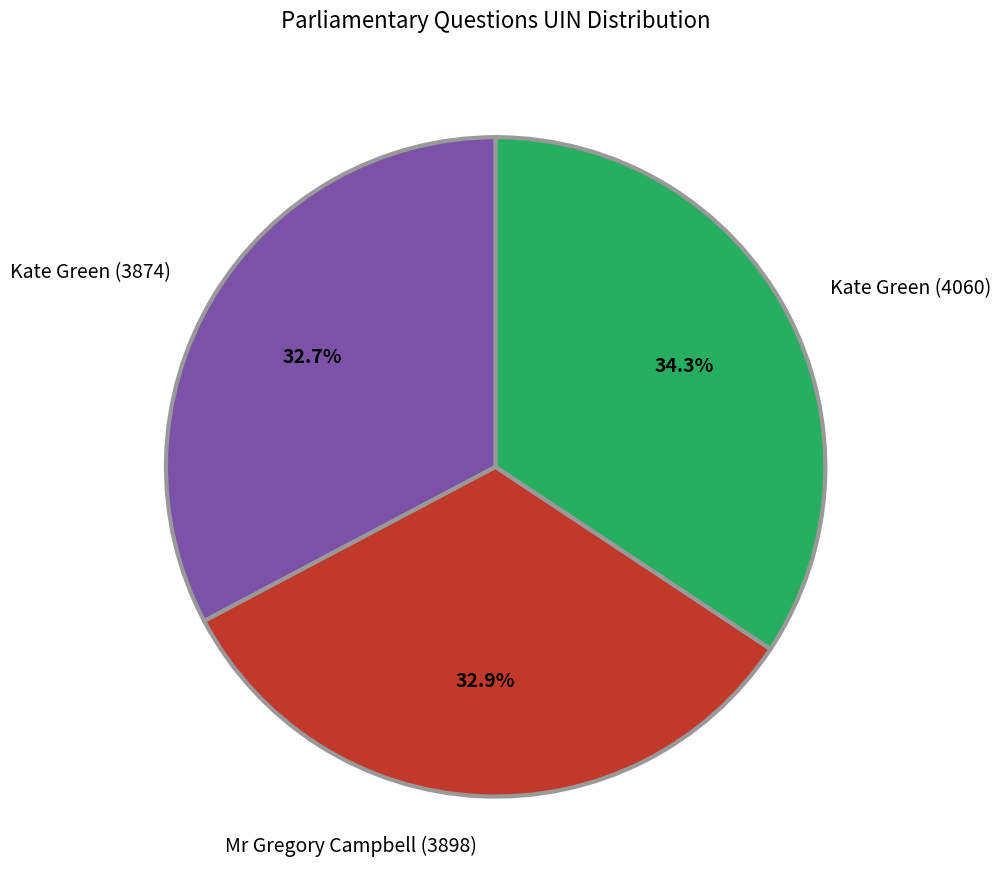

Which slice is the largest?

Kate Green (4060)